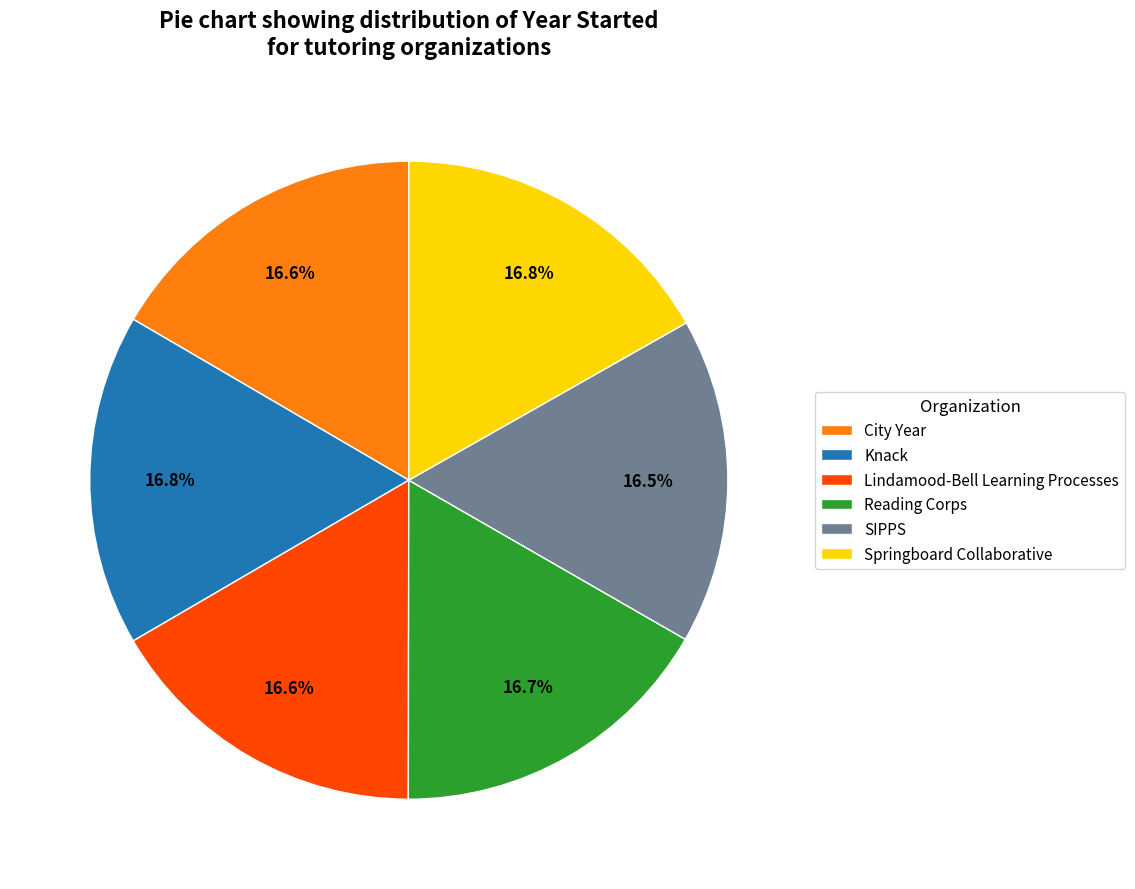

Approximately how many times larger is the value at SIPPS compared to Springboard Collaborative?

1.0